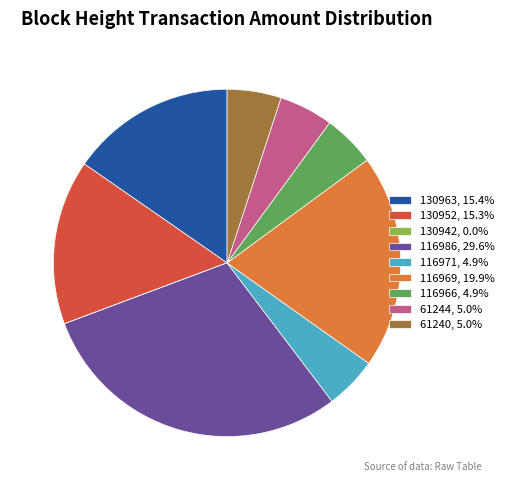

Is the sum of 130963, 15.4% and 61244, 5.0% greater than half?

No